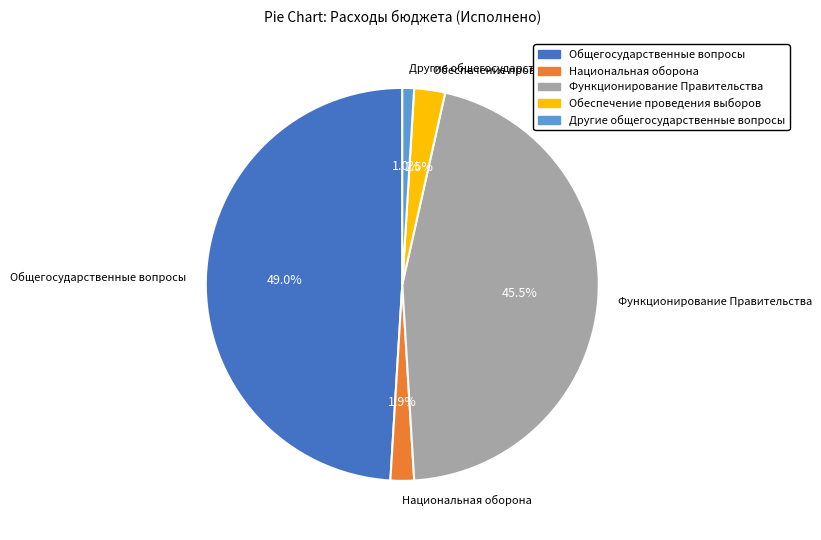

What percentage is the Другие общегосударственные вопросы slice, to the nearest percent?

1%